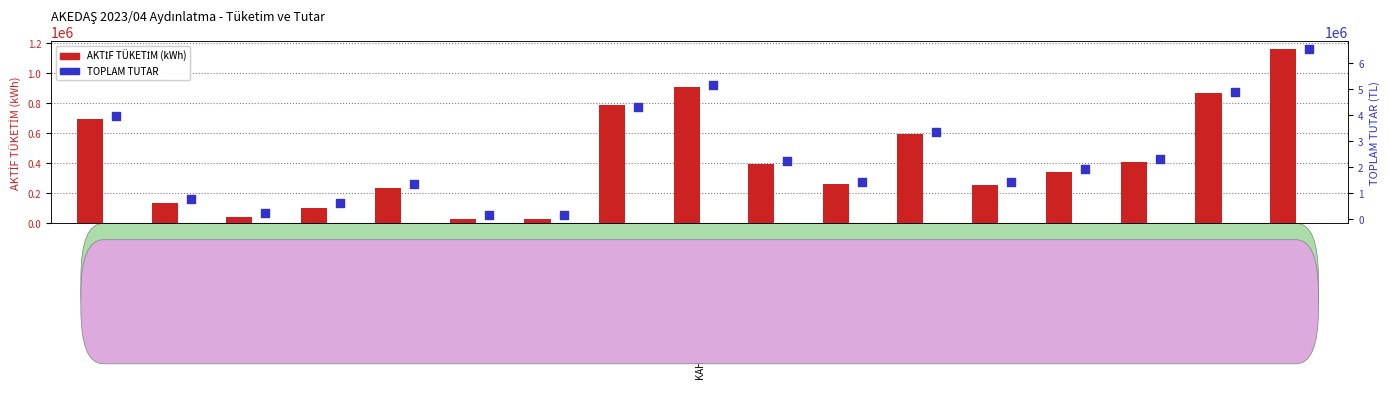

Which series has the largest total across all categories?

TOPLAM TUTAR